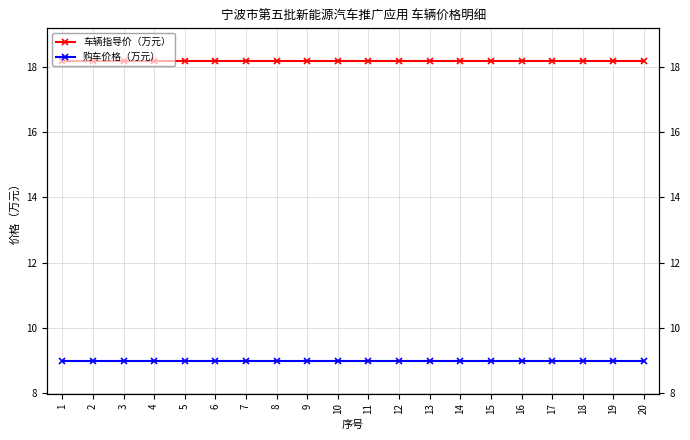

What is the total value across all series at 2?

27.2